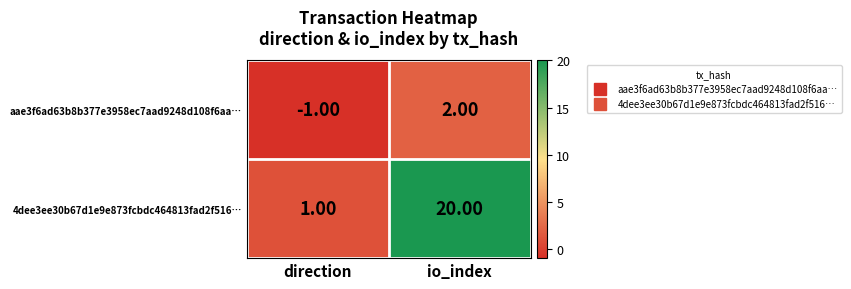

Which series changed the most between direction and io_index?

4dee3ee30b67d1e9e873fcbdc464813fad2f516…